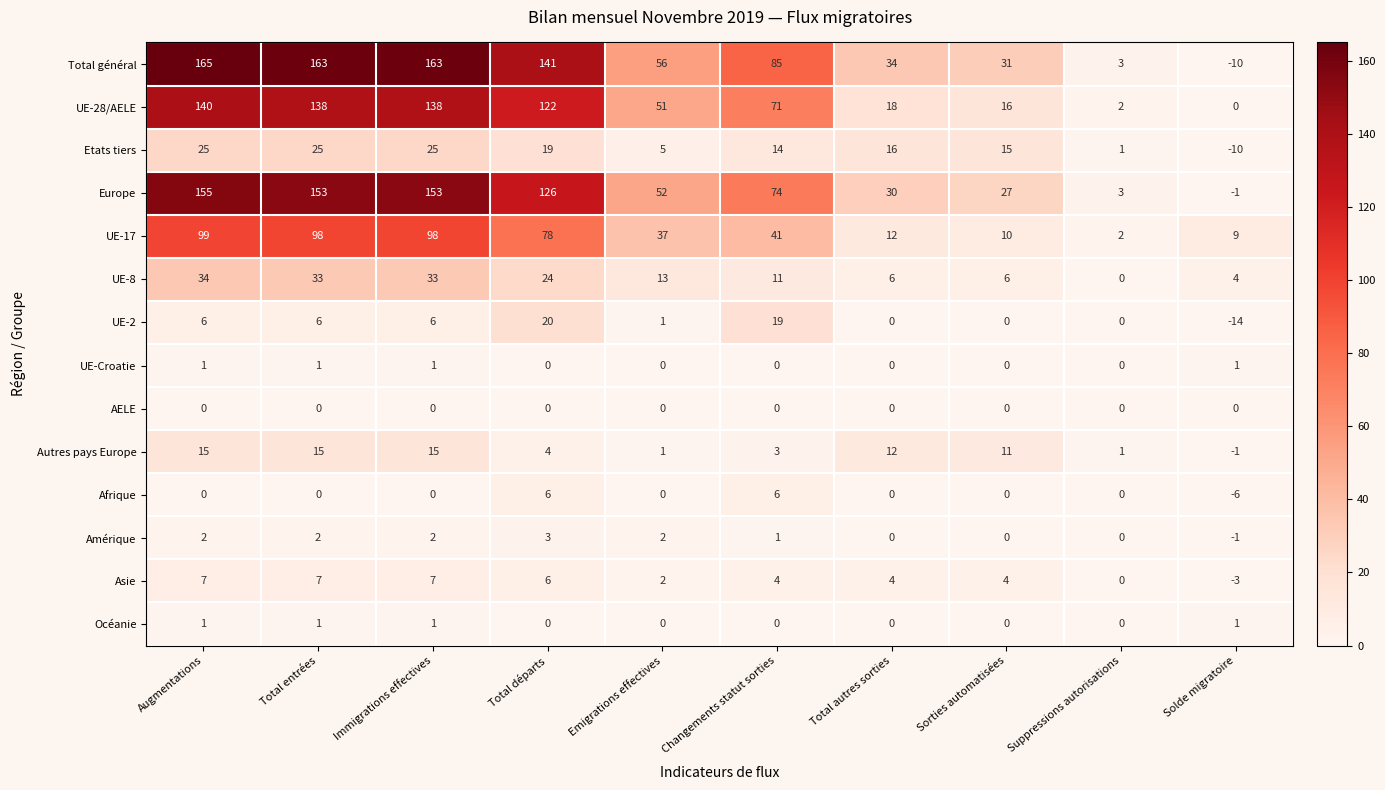

At which label does UE-28/AELE reach its minimum?

Solde migratoire